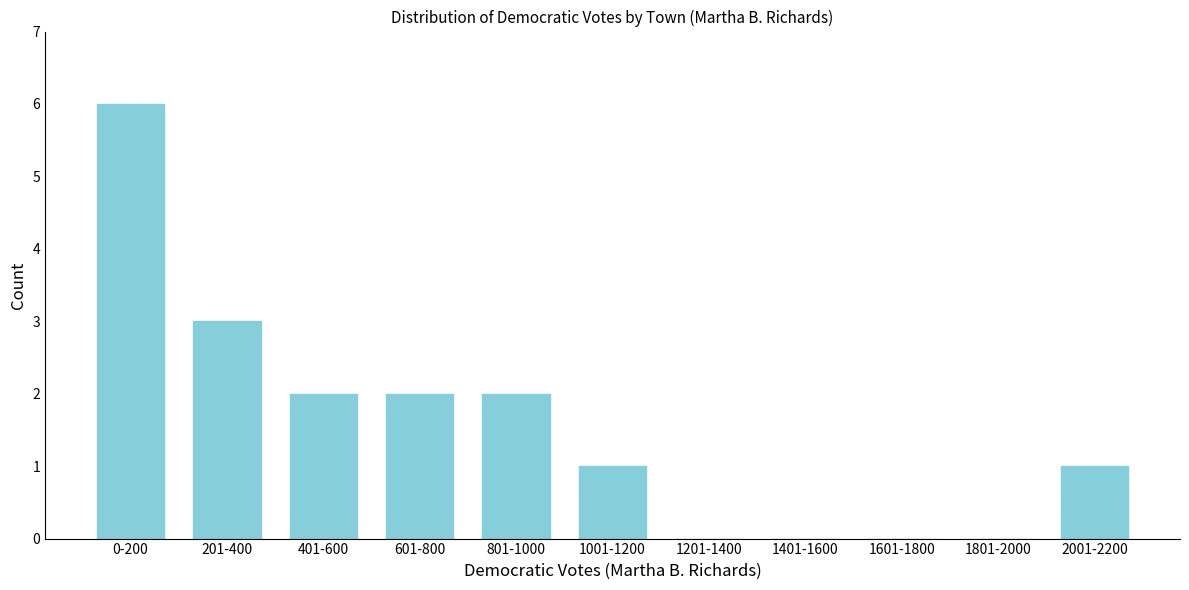

Reading left to right, list all the values displayed in this chart.

0-200=6	201-400=3	401-600=2	601-800=2	801-1000=2	1001-1200=1	1201-1400=0	1401-1600=0	1601-1800=0	1801-2000=0	2001-2200=1